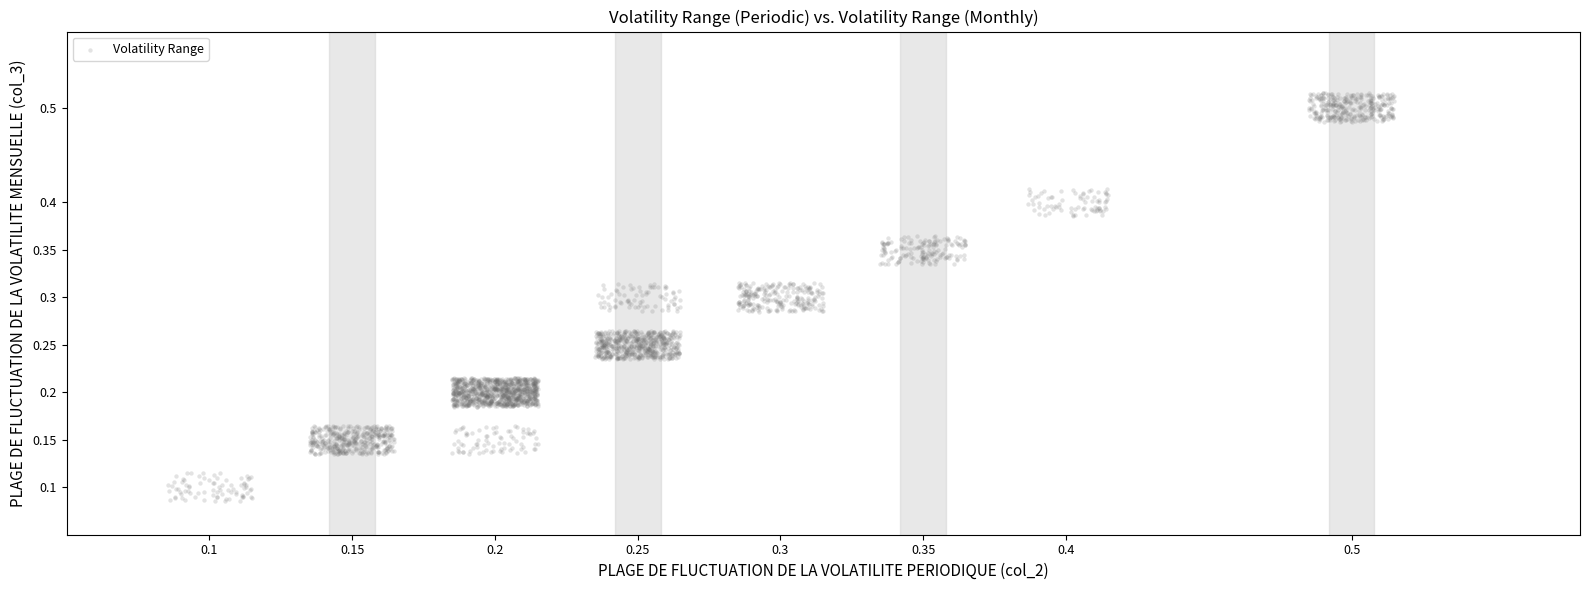

Count the number of points in this scatter plot.

2960